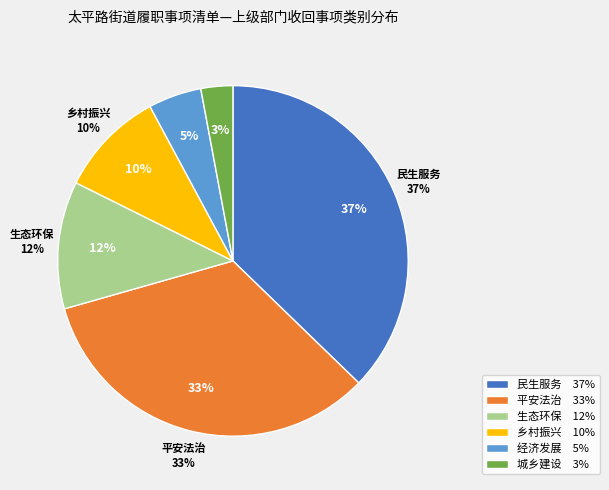

To the nearest percent, what is the difference between the largest and smallest slice percentages?

34%